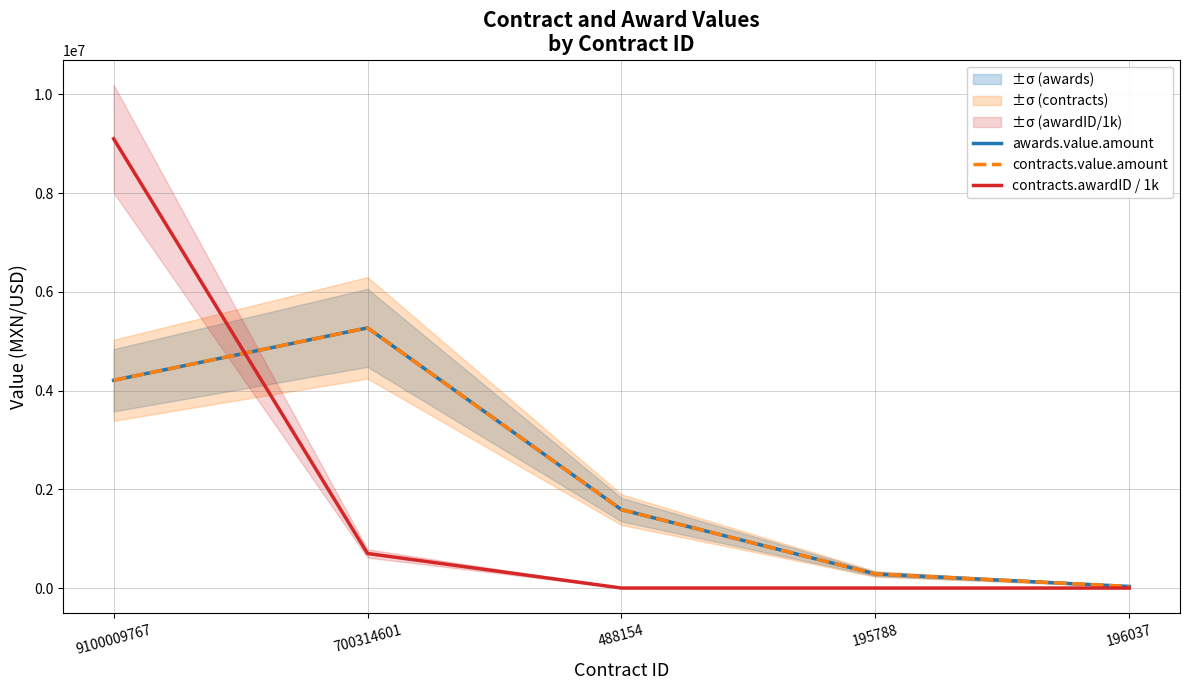

What is the lowest value of the contracts.value.amount series?

32340.7